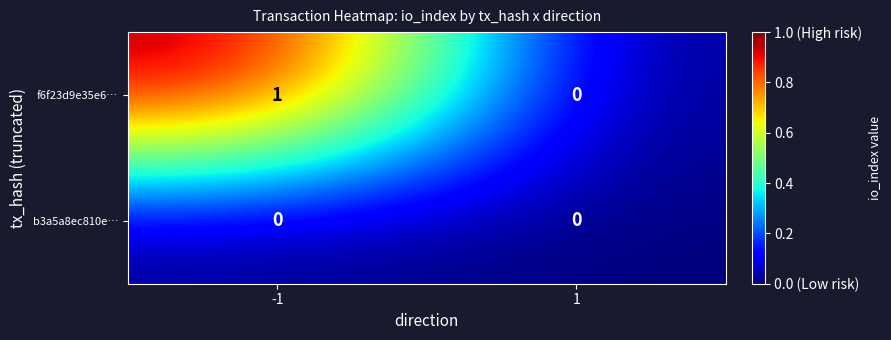

Rank the series by their average value, from lowest to highest.

b3a5a8ec810e…, f6f23d9e35e6…